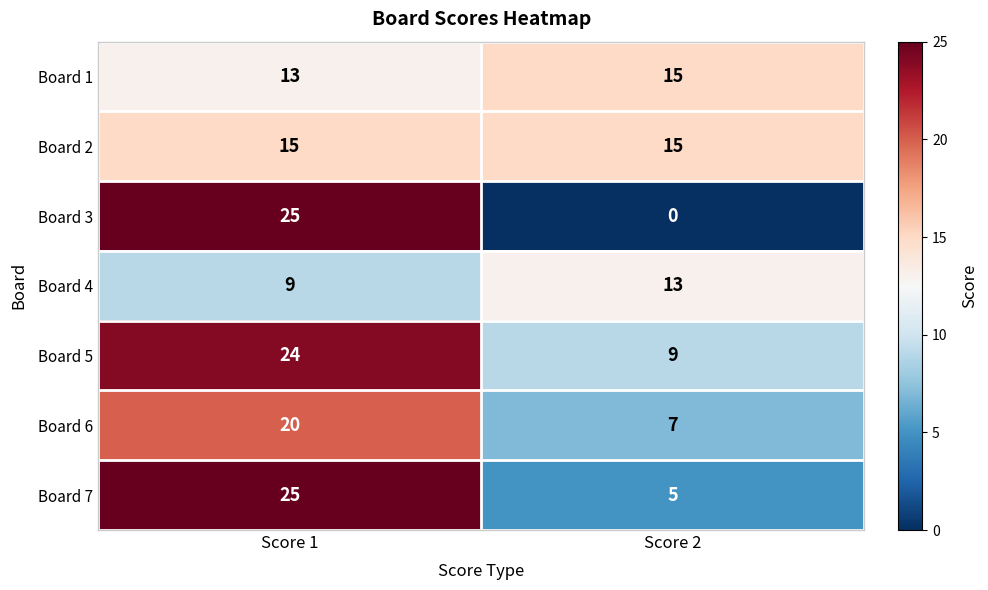

Reading left to right, what are all the values shown in this chart?

Board 1: 13	15
Board 2: 15	15
Board 3: 25	0
Board 4: 9	13
Board 5: 24	9
Board 6: 20	7
Board 7: 25	5